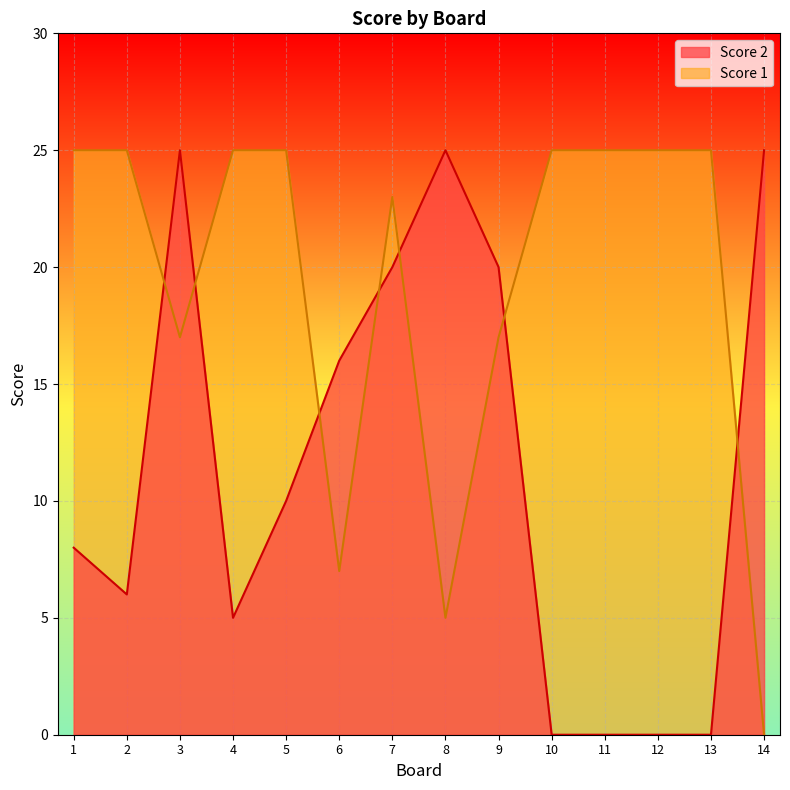

Which series has the widest spread of values?

Score 2